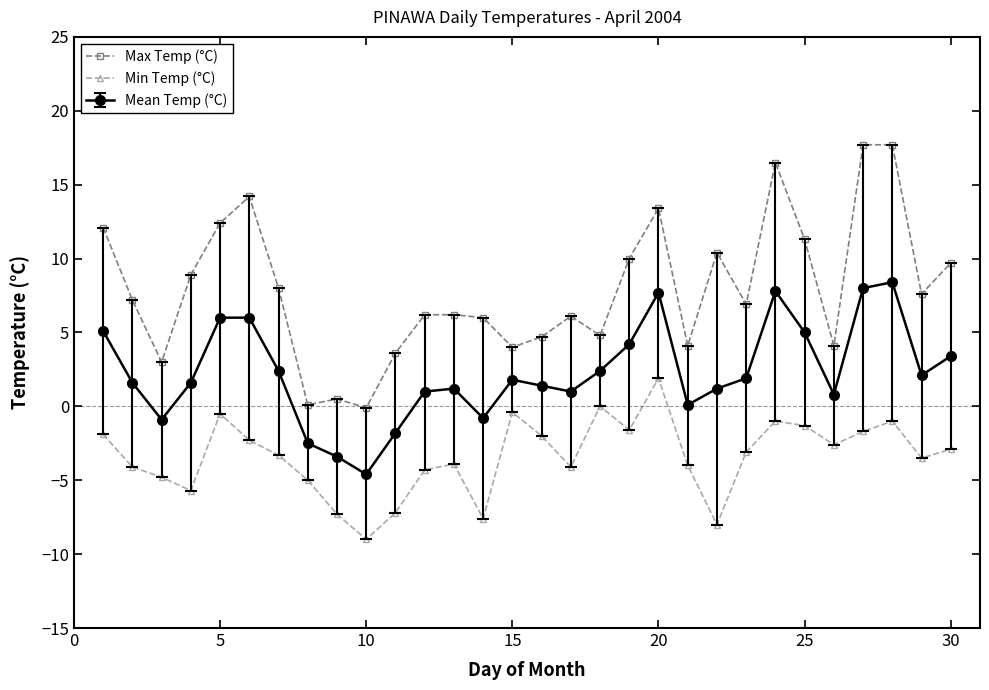

True or false: Max Temp (°C) and Min Temp (°C) intersect in this chart.

False